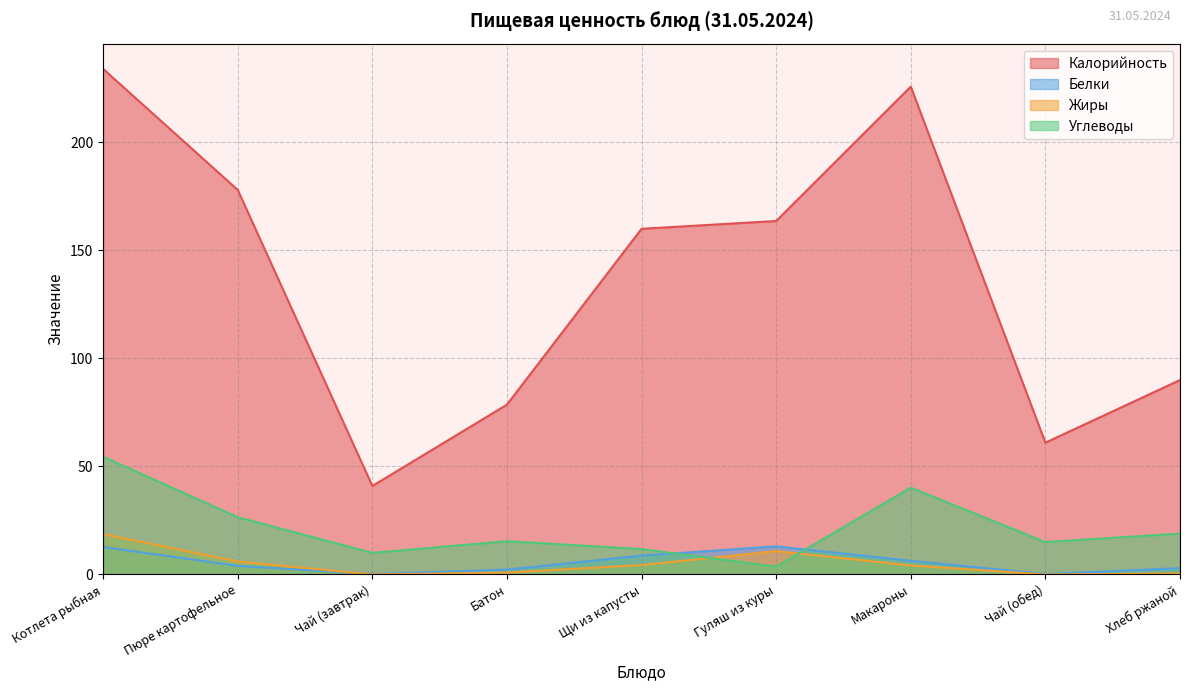

Rank the categories by Углеводы value from highest to lowest.

Котлета рыбная, Макароны, Пюре картофельное, Хлеб ржаной, Батон, Чай (обед), Щи из капусты, Чай (завтрак), Гуляш из куры